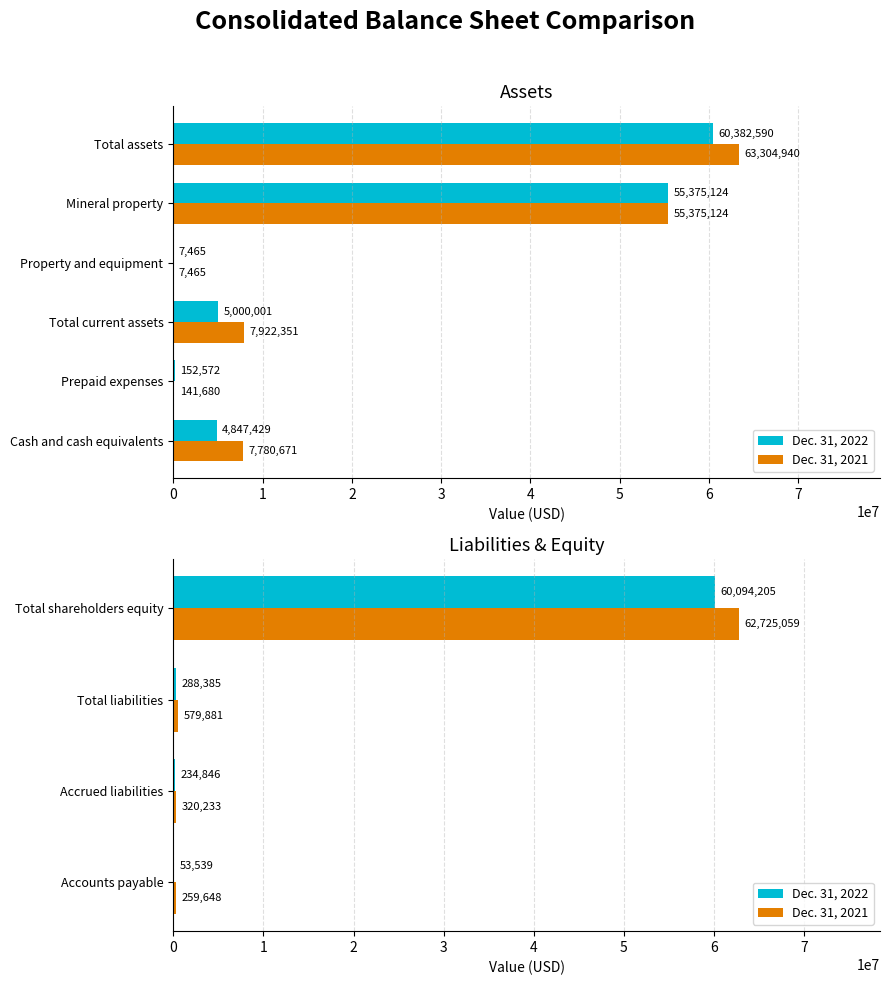

Which series has the widest spread of values?

Dec. 31, 2021